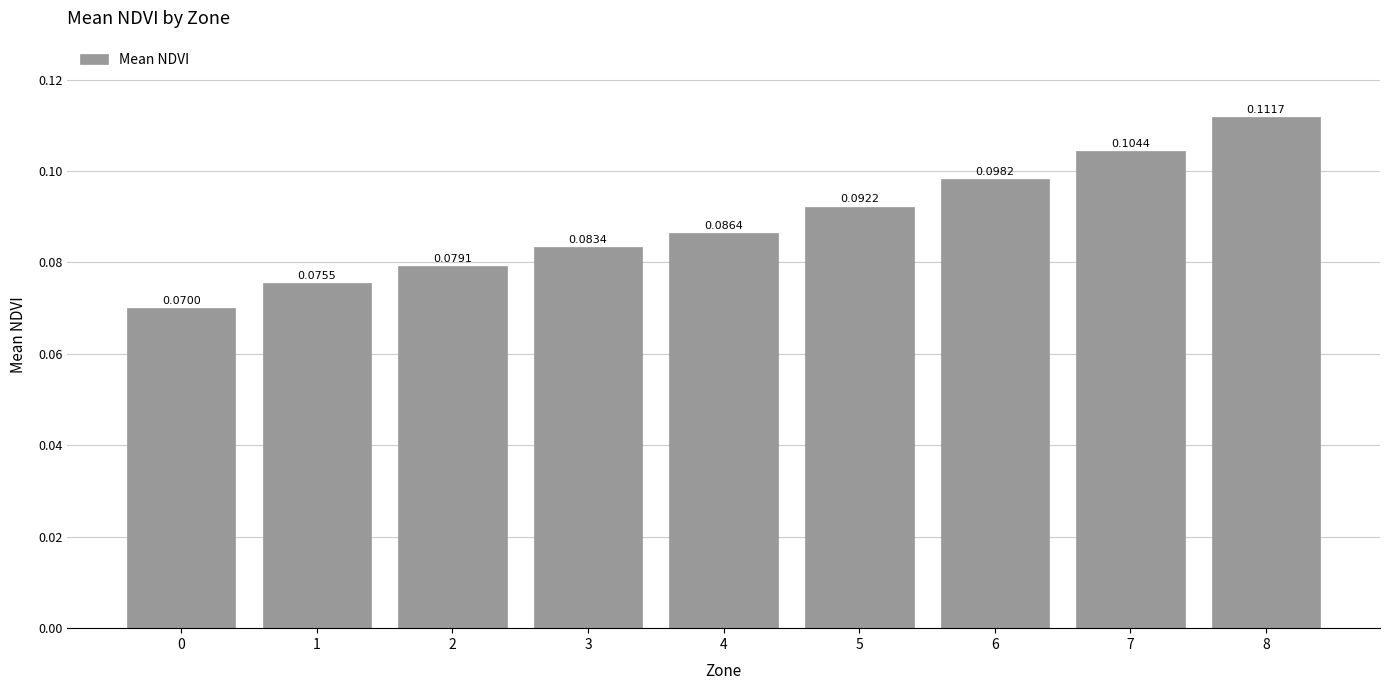

List the labels in order of value, smallest first.

0, 1, 2, 3, 4, 5, 6, 7, 8